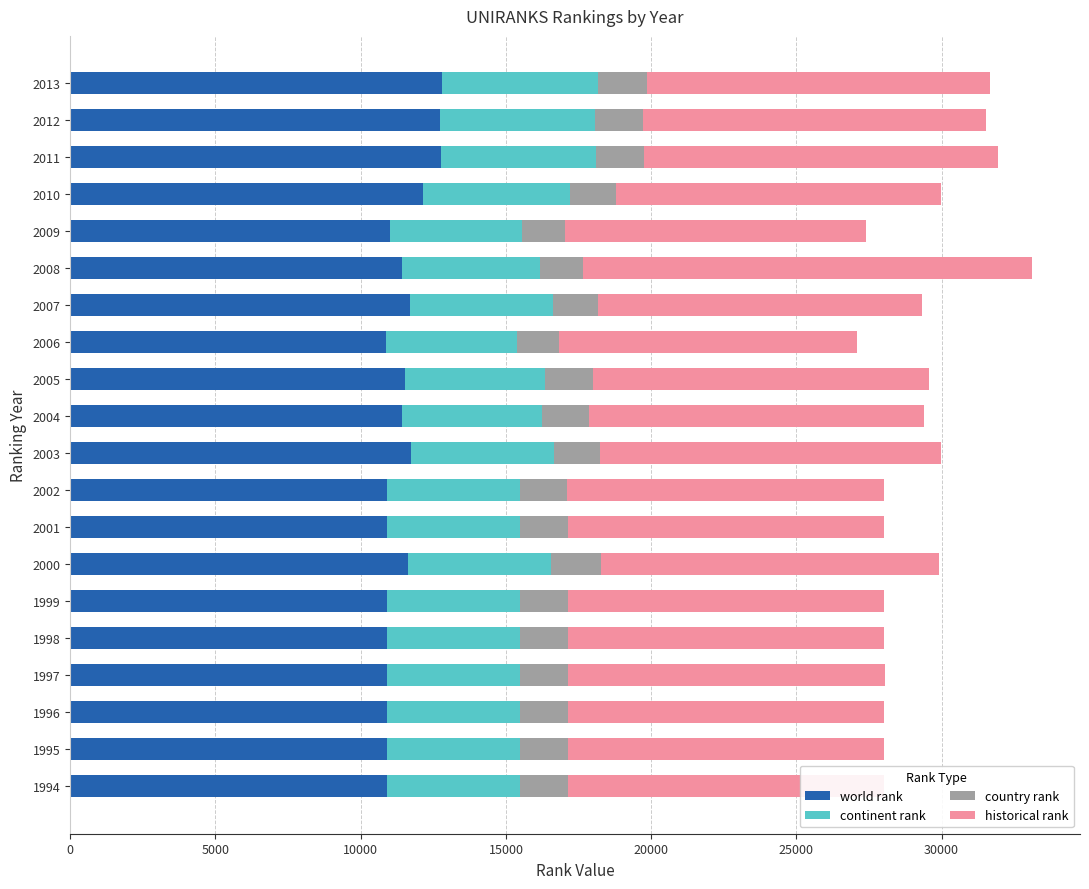

What is the difference between the maximum and minimum values in the world rank series?

1934